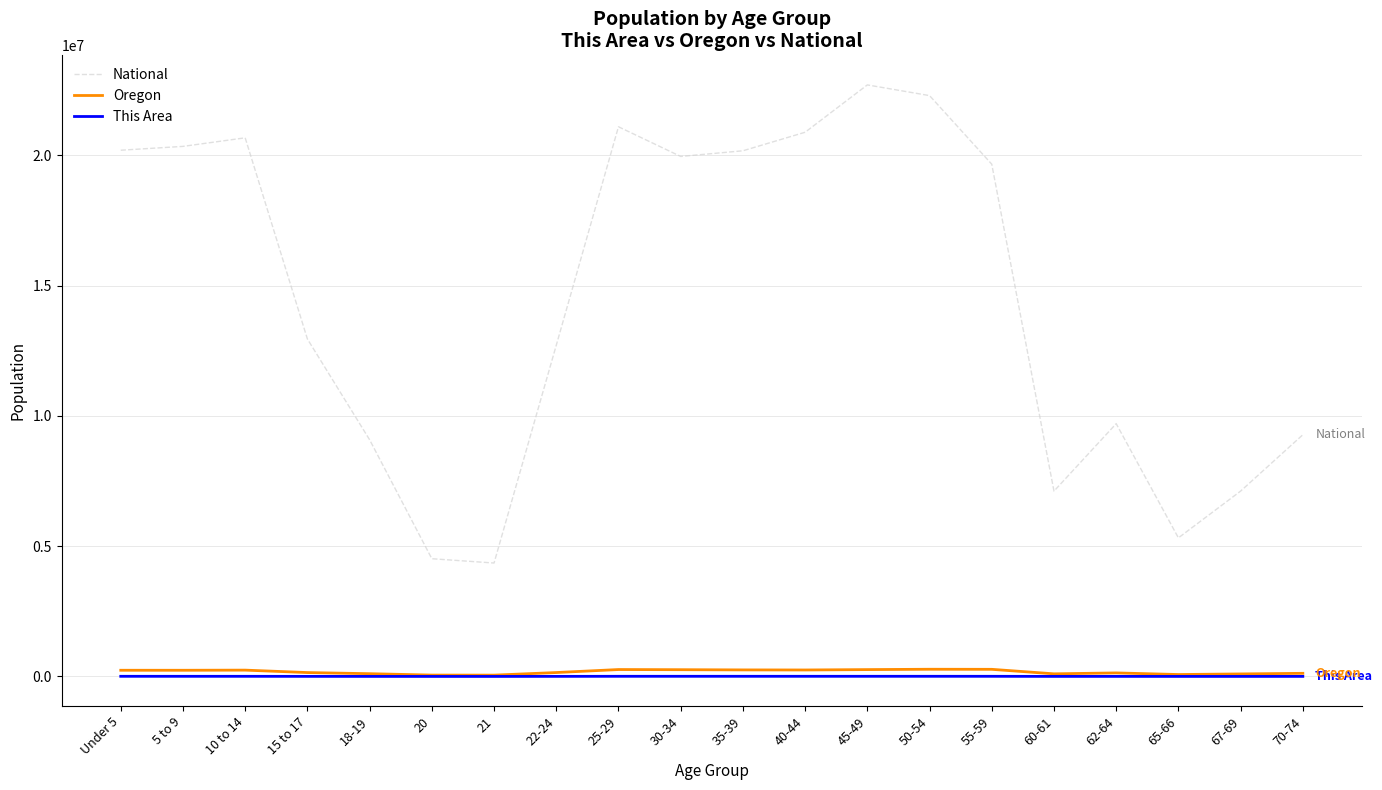

What is the minimum value shown in the chart?

764